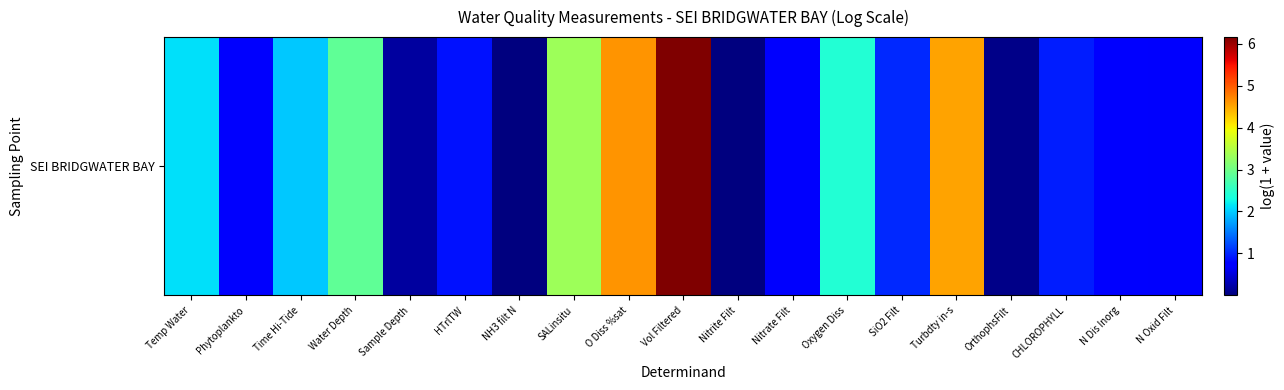

What is the greatest value displayed?

6.2